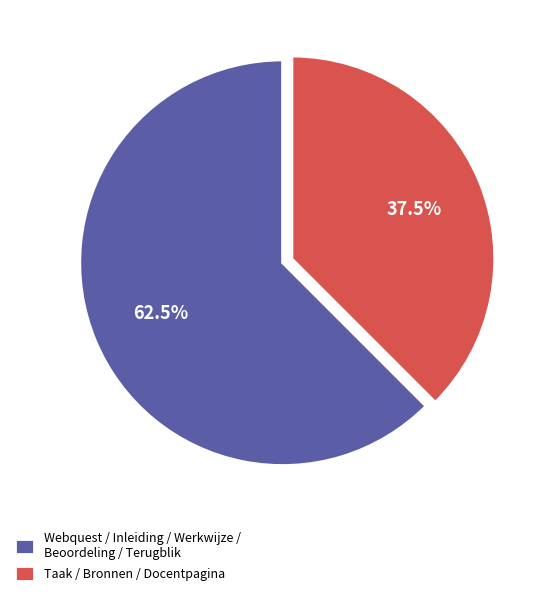

Combined, do Taak / Bronnen / Docentpagina and Webquest / Inleiding / Werkwijze / Beoordeling / Terugblik account for over 50%?

Yes